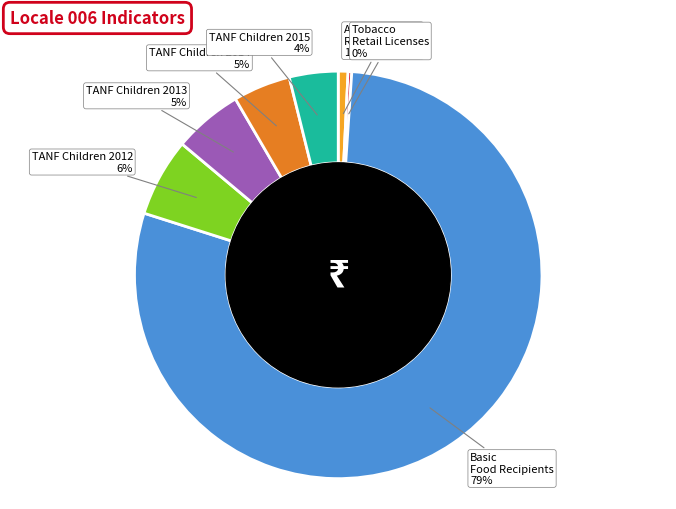

Which category has the biggest portion of the pie?

Basic Food Recipients